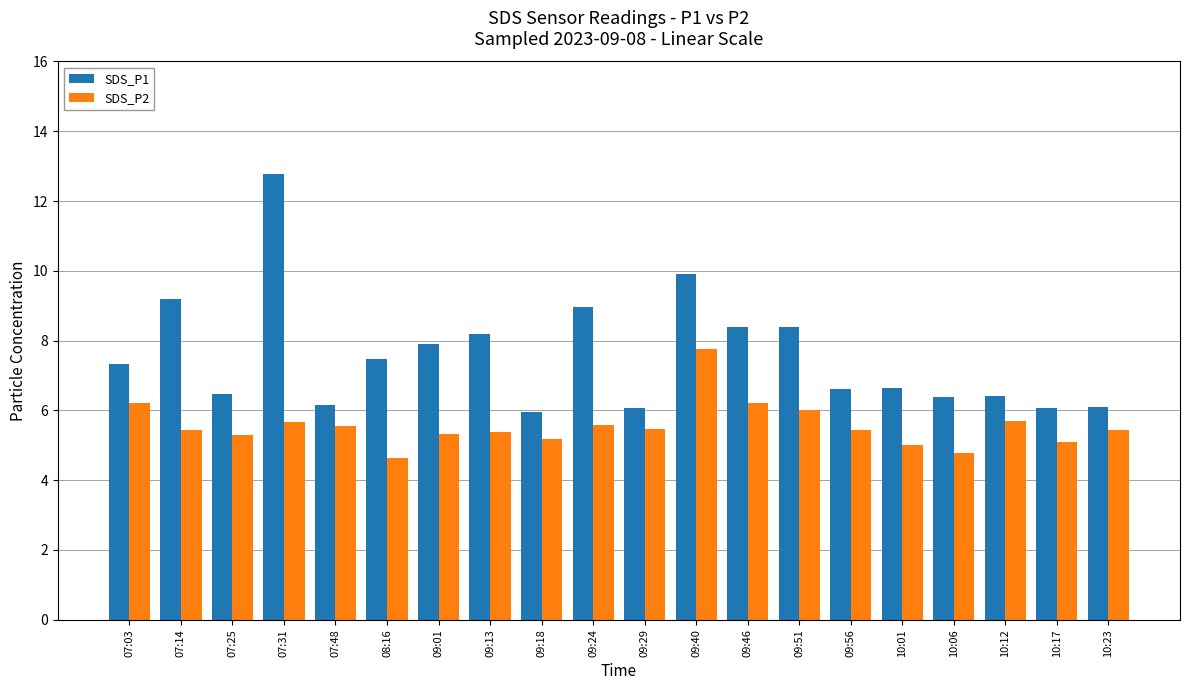

At which label does SDS_P1 reach its peak?

07:31